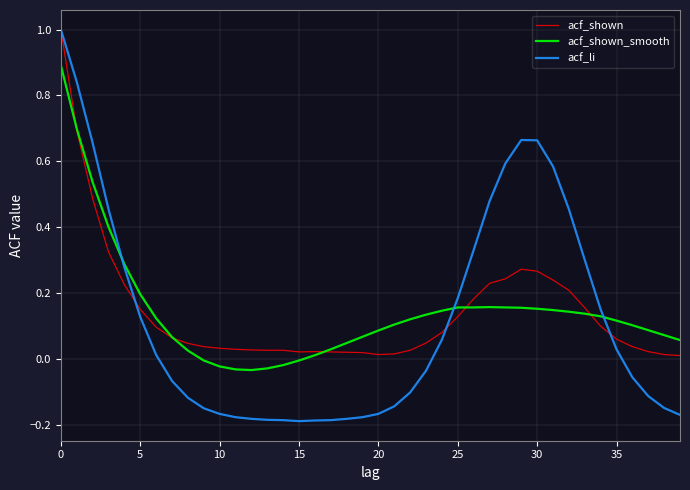

What is the highest value of the acf_shown_smooth series?

0.9